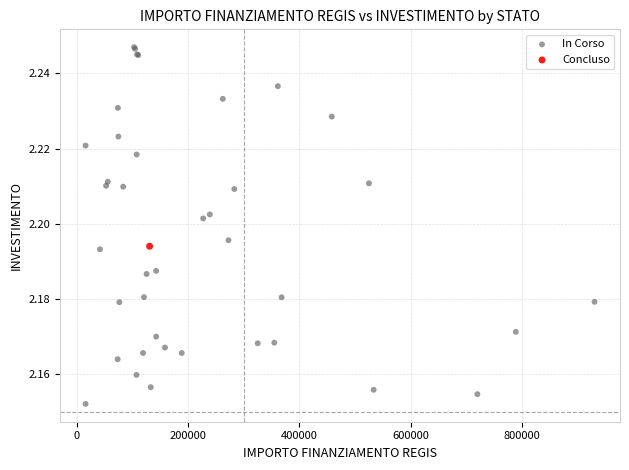

What are all the series names shown in the legend?

In Corso, Concluso